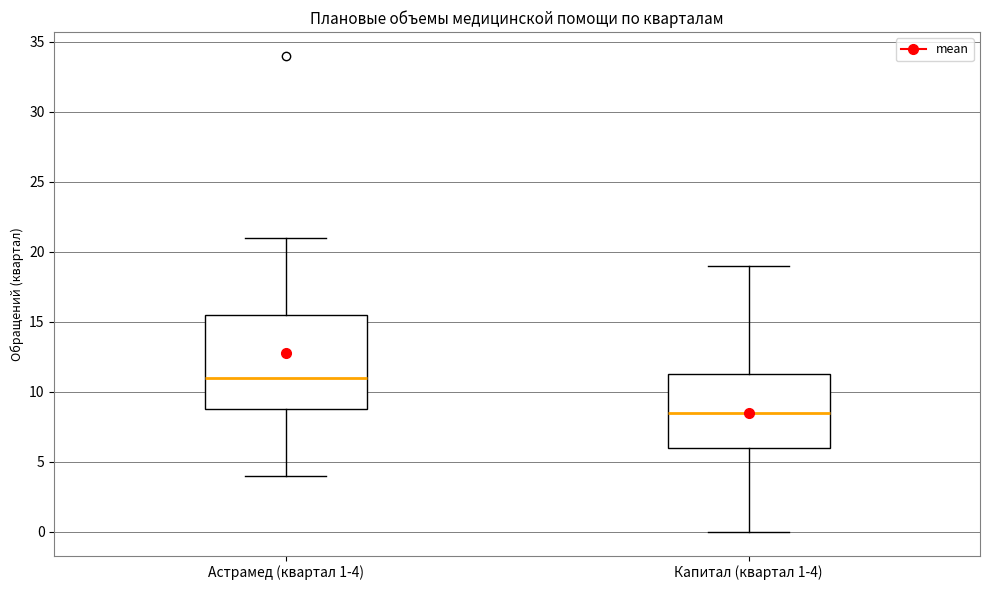

Reading left to right, transcribe this box plot: for each box, give where its median line is, the range the box spans, and where its two whiskers end, as read against the y-axis. The values are not printed on the chart, so give them approximately, as read against the axis.

Астрамед (квартал 1-4): median 11.0, box 9.0 to 15.5, whiskers 4.0 to 21.0
Капитал (квартал 1-4): median 8.5, box 6.0 to 11.5, whiskers 0.0 to 19.0